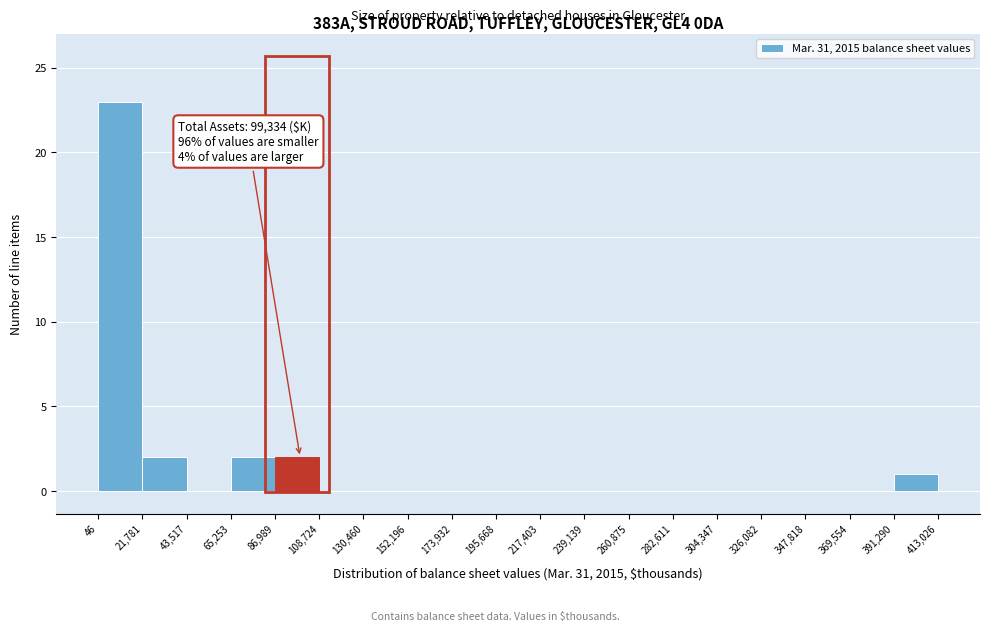

Which range on the x-axis has the tallest bar?

46 to 21,781